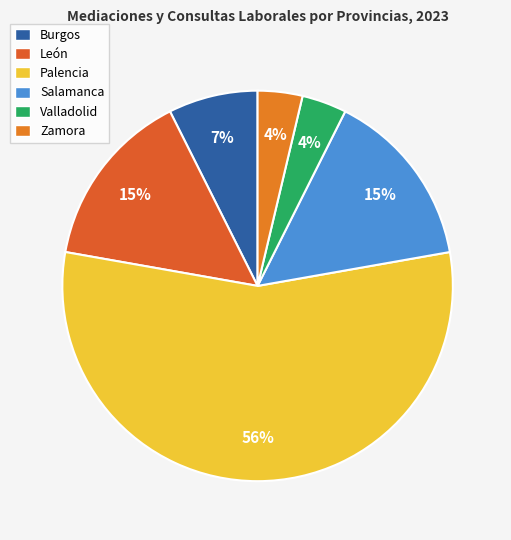

How many slices are in this pie chart?

6